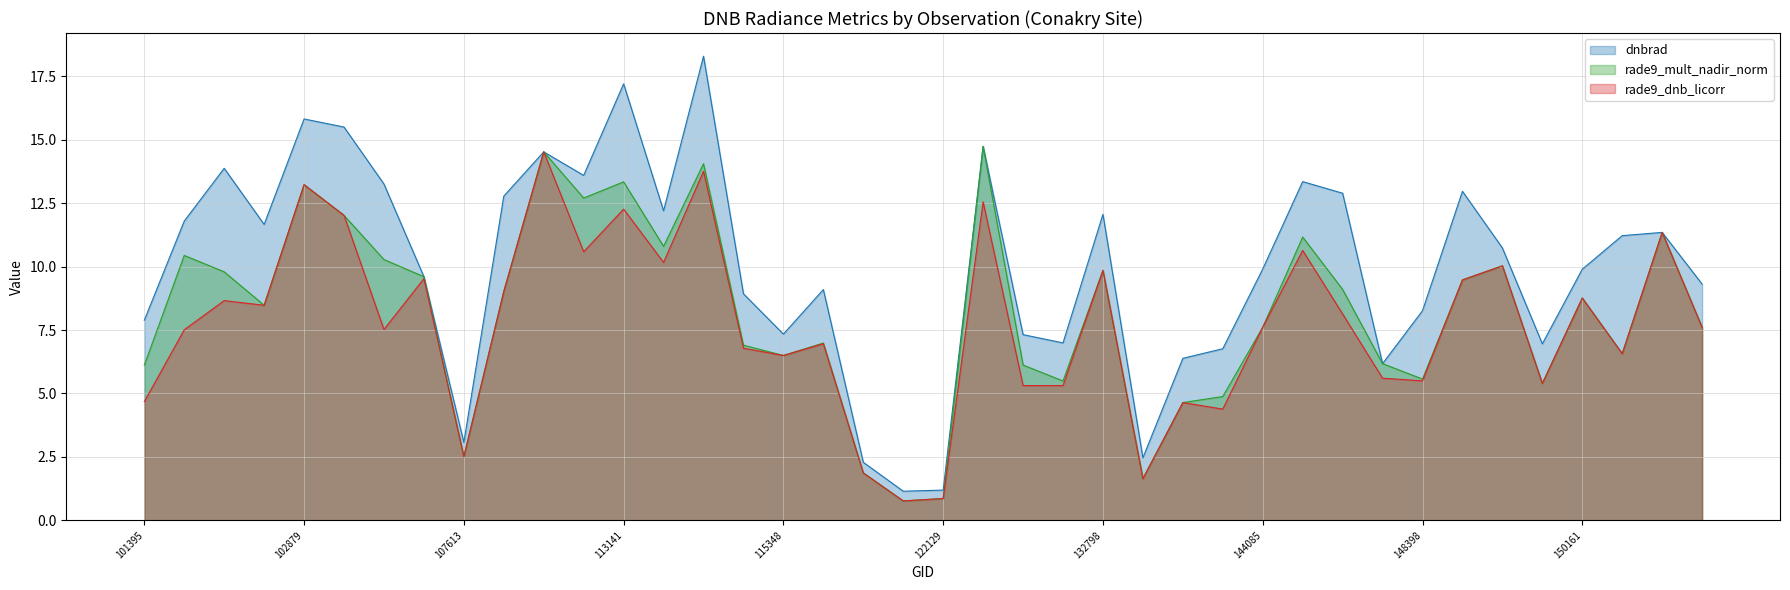

At which label is rade9_dnb_licorr closest to 7?

120905